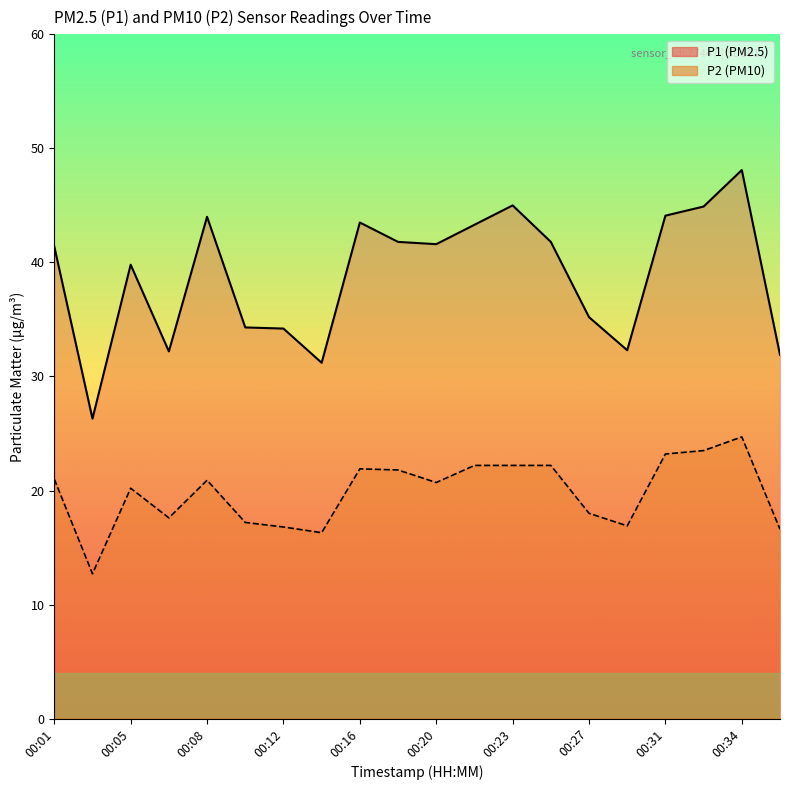

What is the sum of all P2 values?

396.6